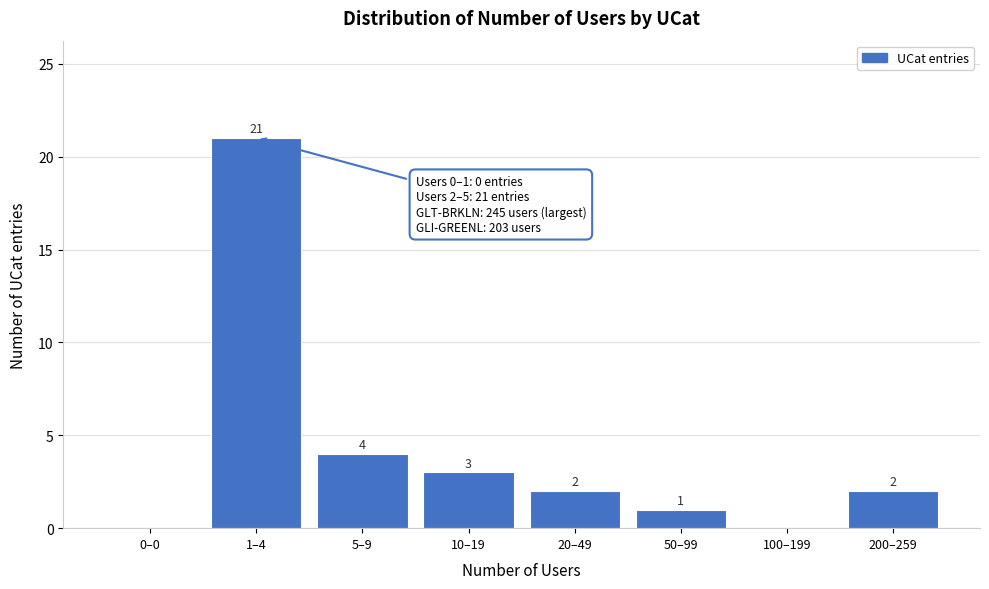

Reading right to left, transcribe all the data shown in this chart.

200–259=2	100–199=0	50–99=1	20–49=2	10–19=3	5–9=4	1–4=21	0–0=0